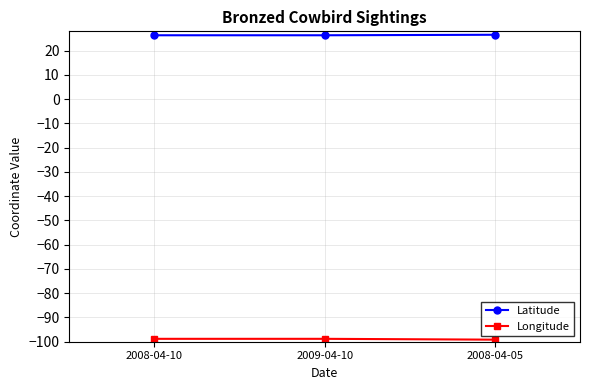

Which series has the largest total across all categories?

Latitude